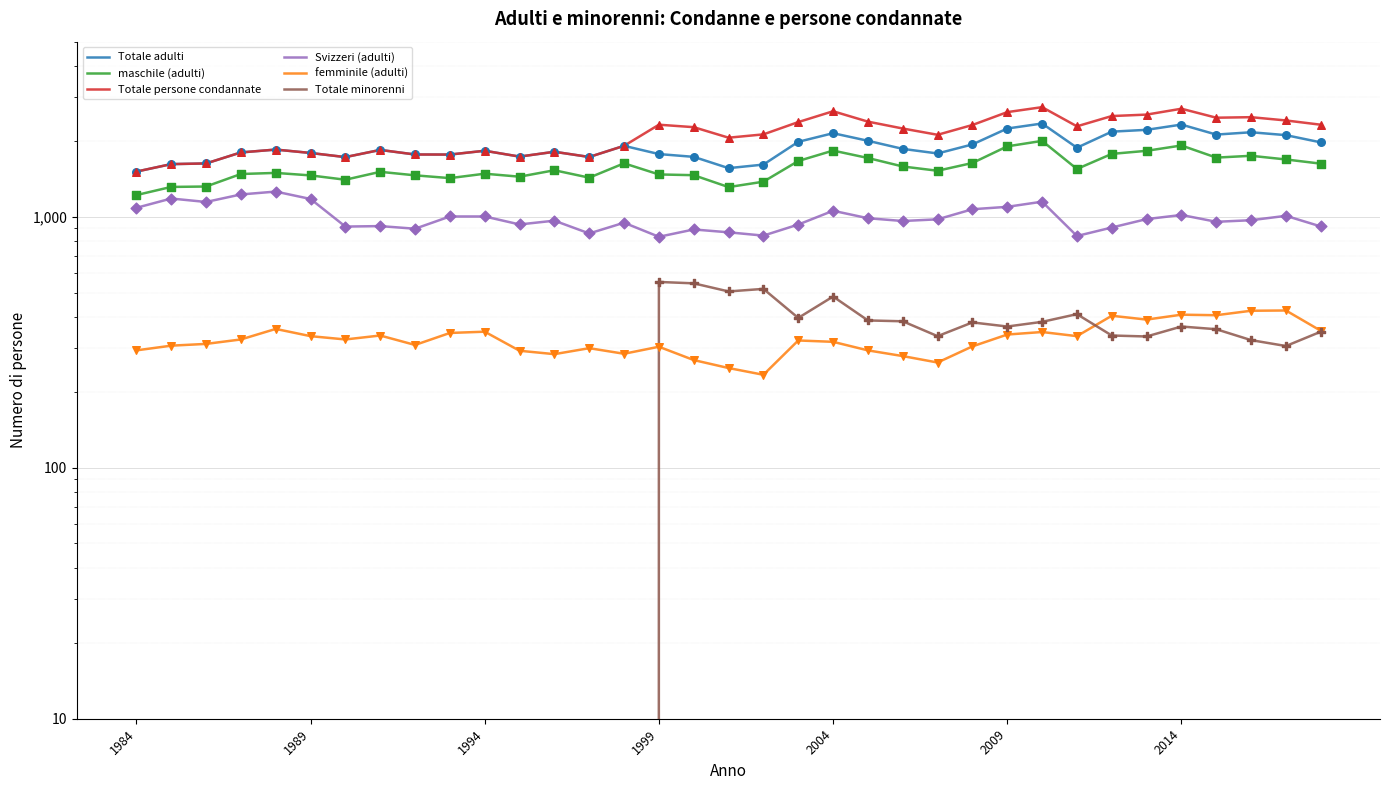

Is the value of maschile (adulti) at 32 greater than the value of Svizzeri (adulti) at 14?

Yes